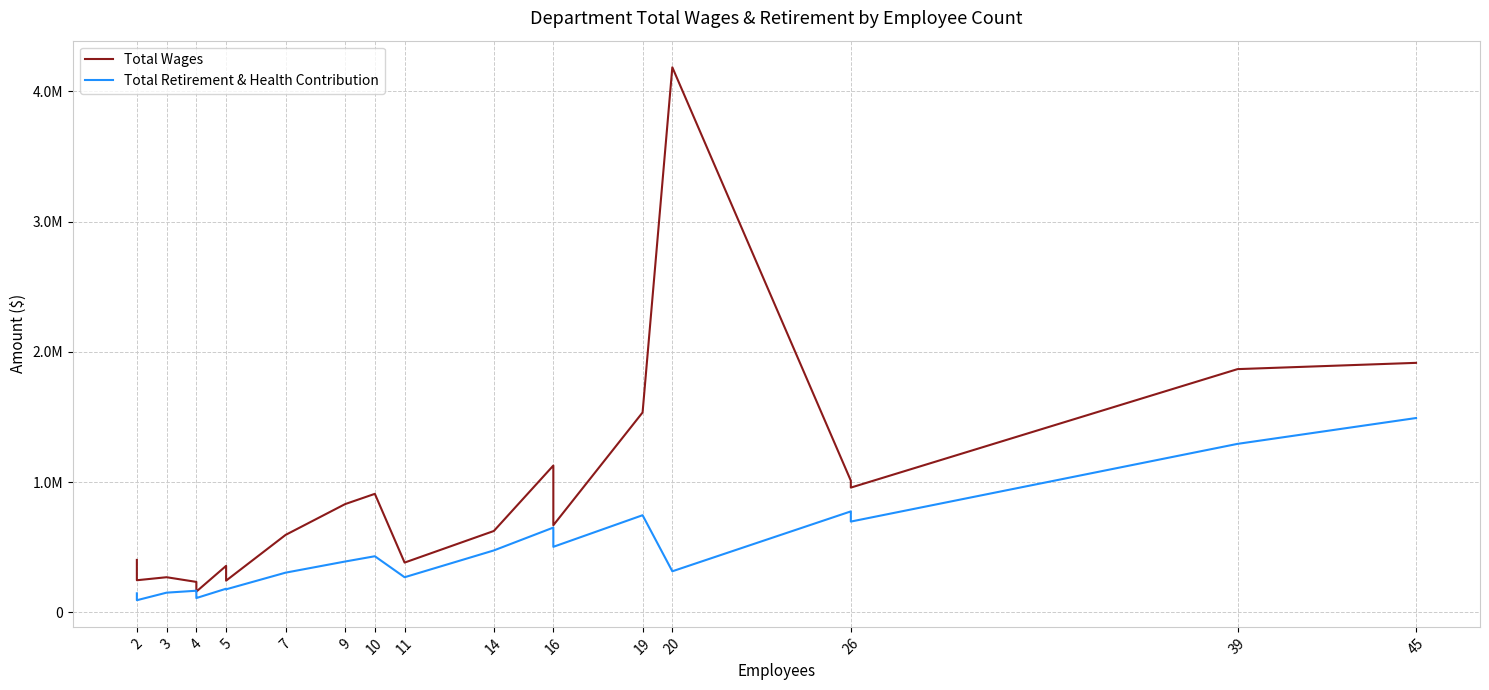

Is the value of Total Retirement & Health Contribution at 11 greater than the value of Total Wages at 19?

No